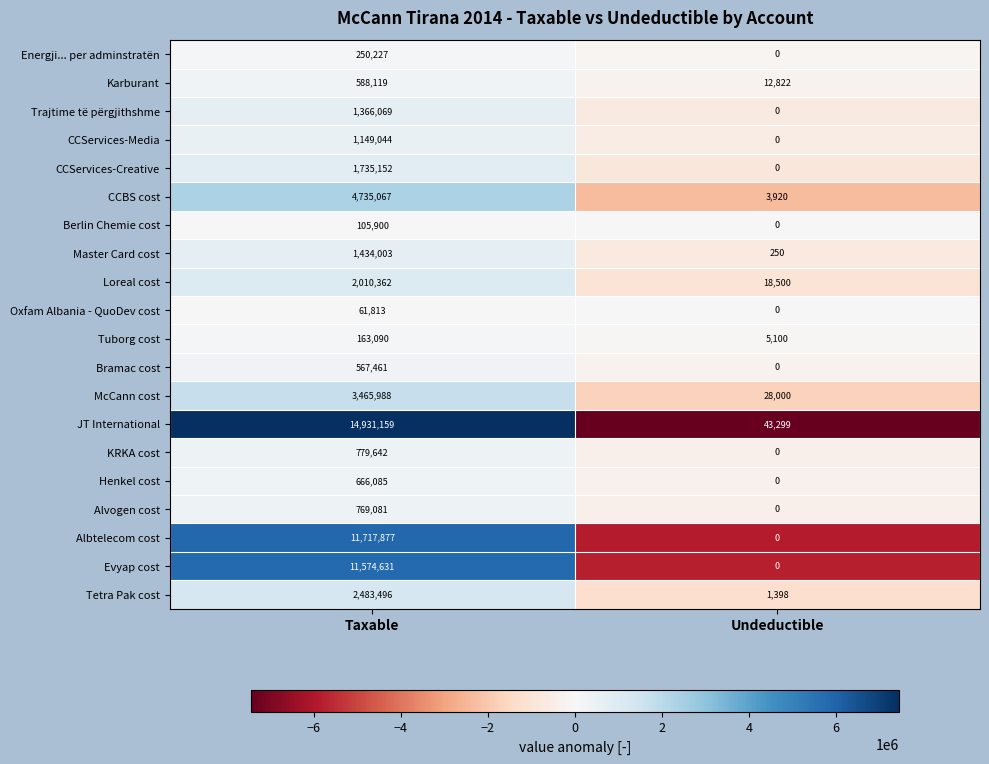

Count the number of categories in the chart.

2